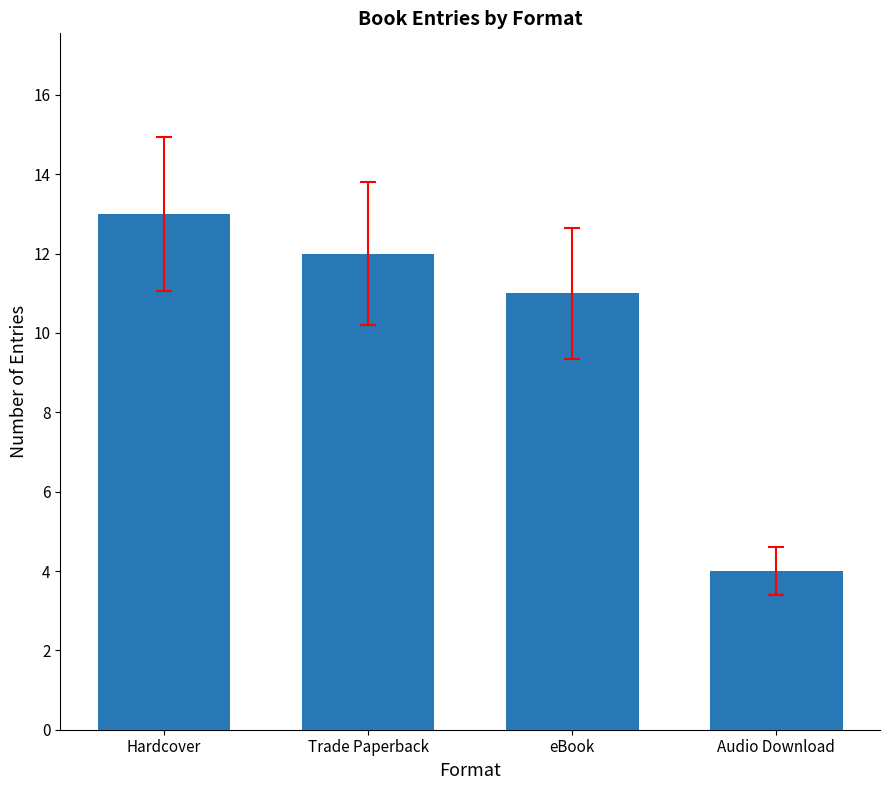

How many bars are there in total?

4